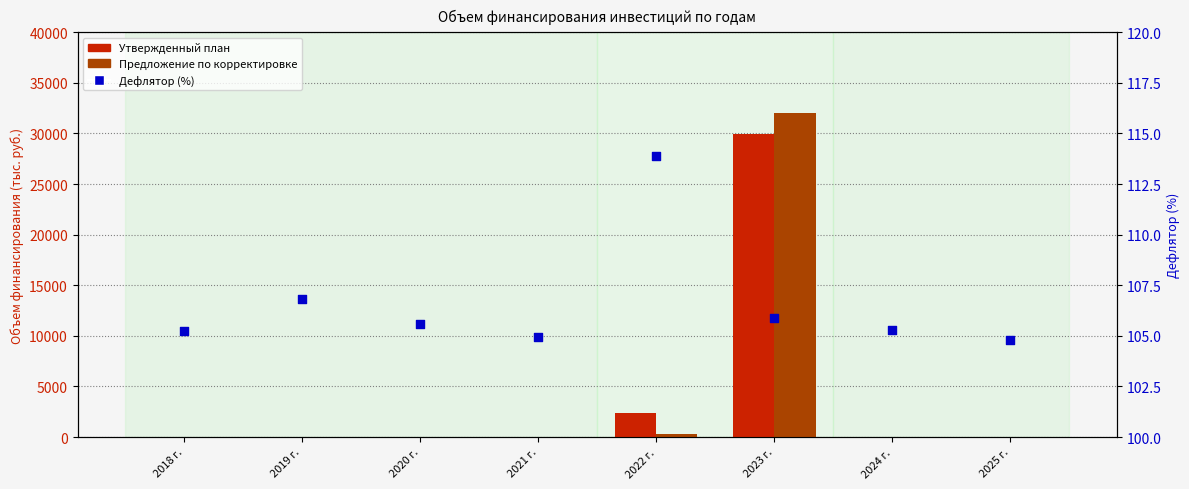

Which series contains the lowest Y value?

Утвержденный план